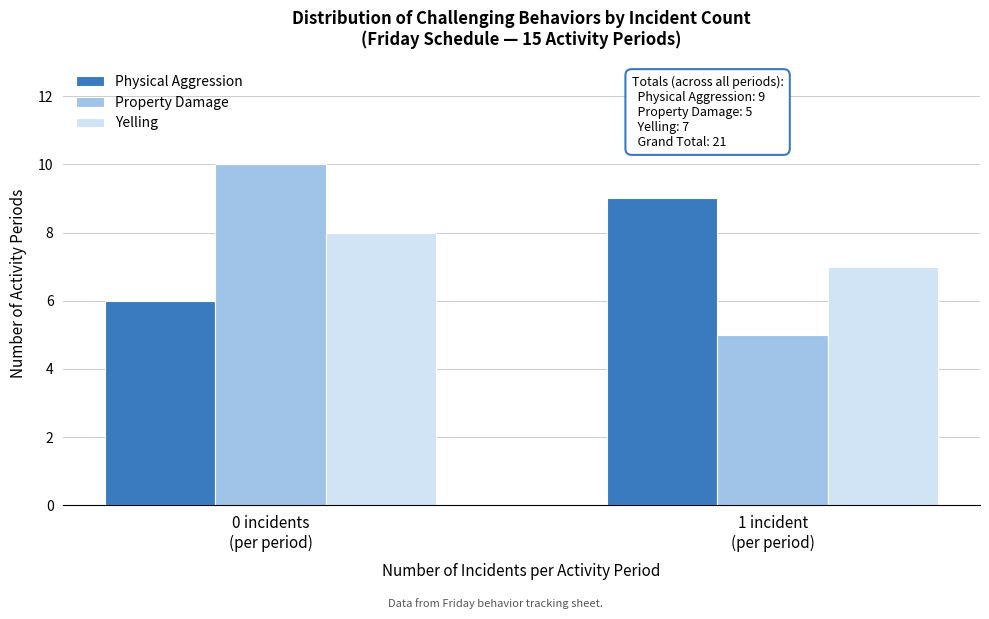

Reading left to right, list all the values displayed in this chart.

Physical Aggression: 6	9
Property Damage: 10	5
Yelling: 8	7